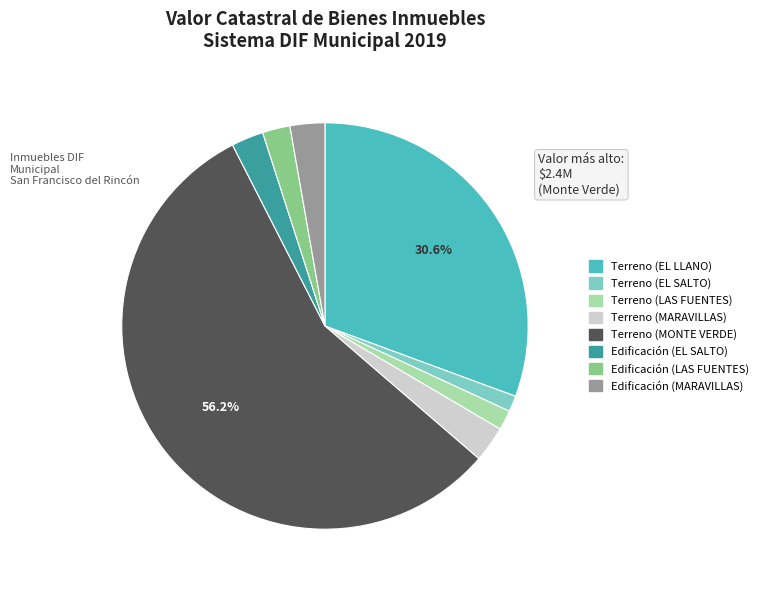

Do Edificación (MARAVILLAS) and Edificación (LAS FUENTES) together represent more than half of the pie?

No